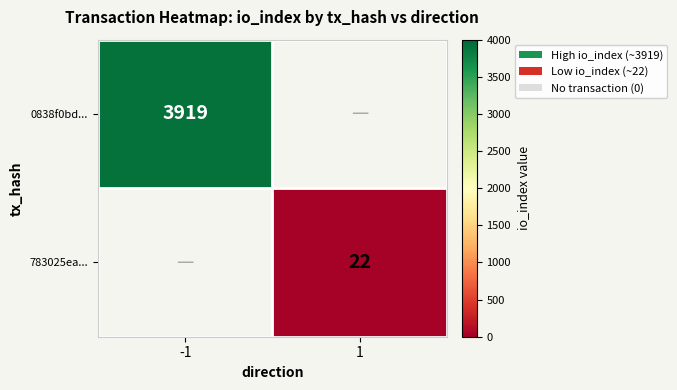

True or false: 783025ea... has a value of 32 at 1.

False